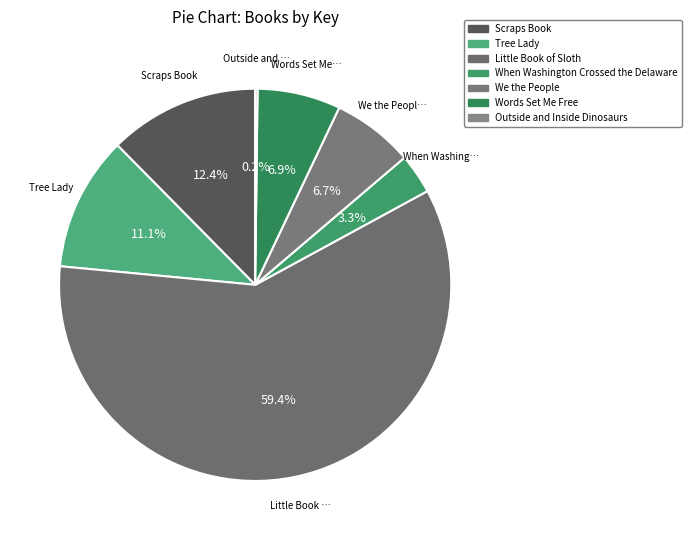

Count the number of slices in the pie.

7